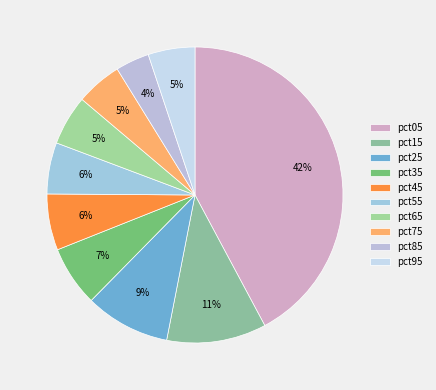

How many segments does this pie chart have?

10